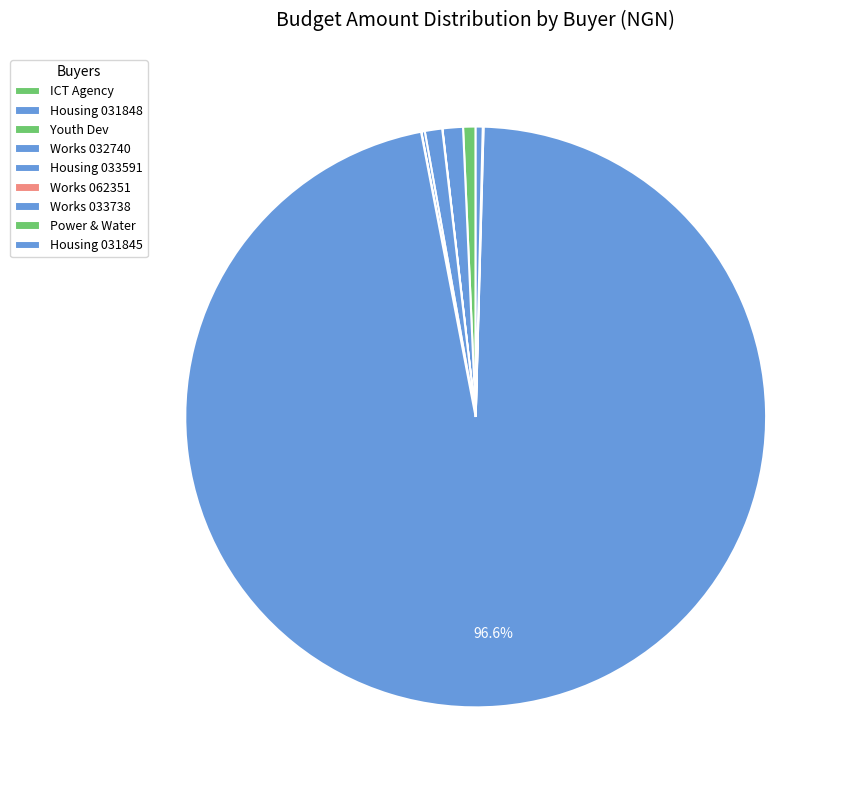

What is the largest slice in the pie chart?

MINISTRY OF WORKS (AN/WRK/01-033738)